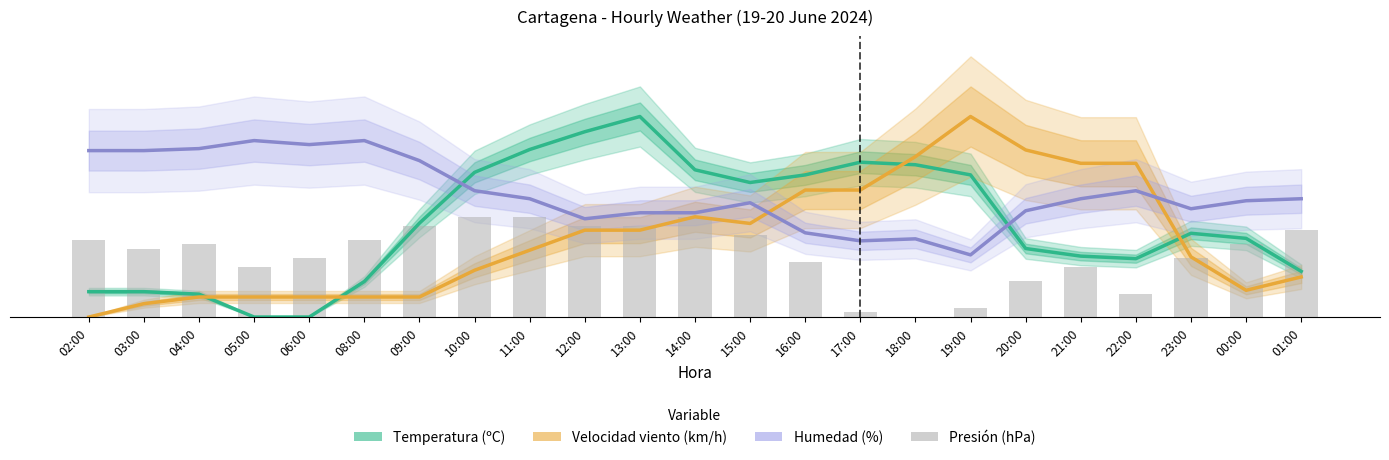

List the series in order of their peak value, lowest first.

Presión (hPa), Humedad (%), Temperatura (ºC), Velocidad viento (km/h)